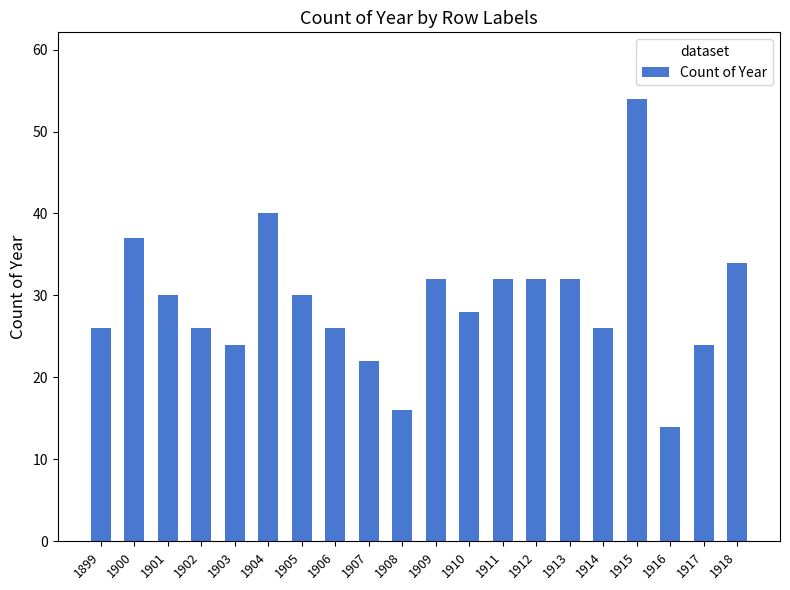

What is the maximum value shown in the chart?

54